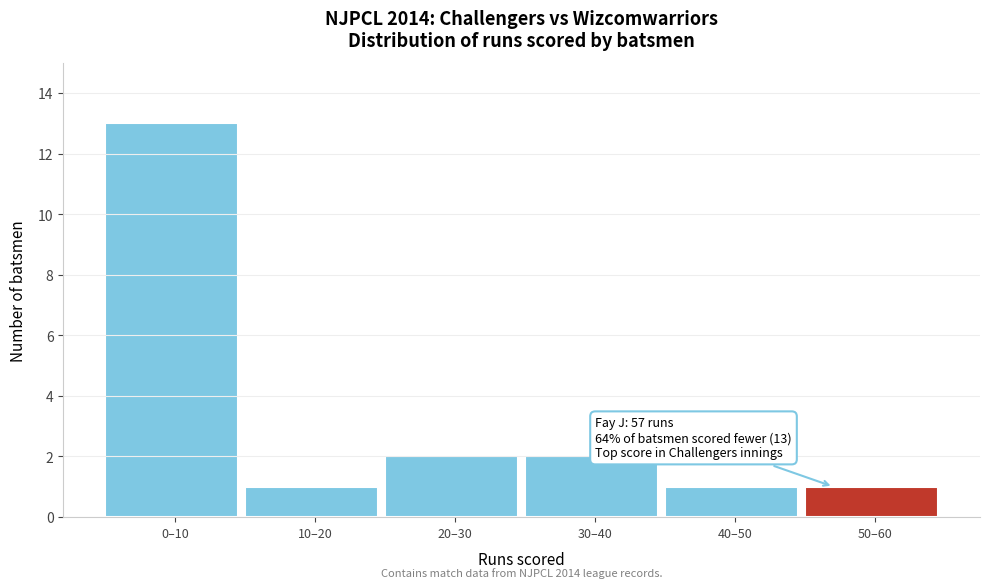

Reading left to right, list all the values displayed in this chart.

13	1	2	2	1	1